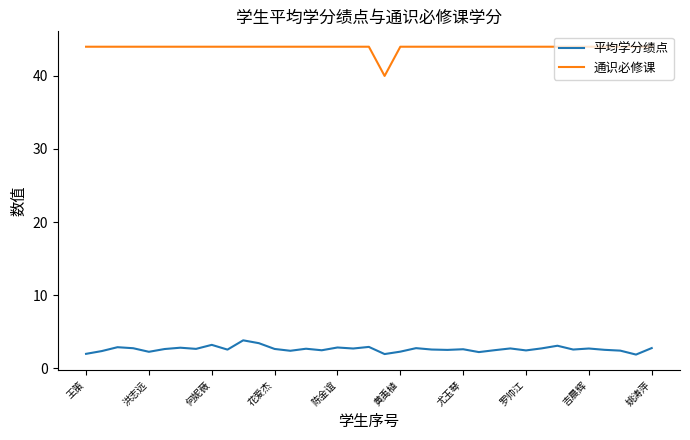

What is the difference between the maximum and minimum values in the 通识必修课 series?

4.0